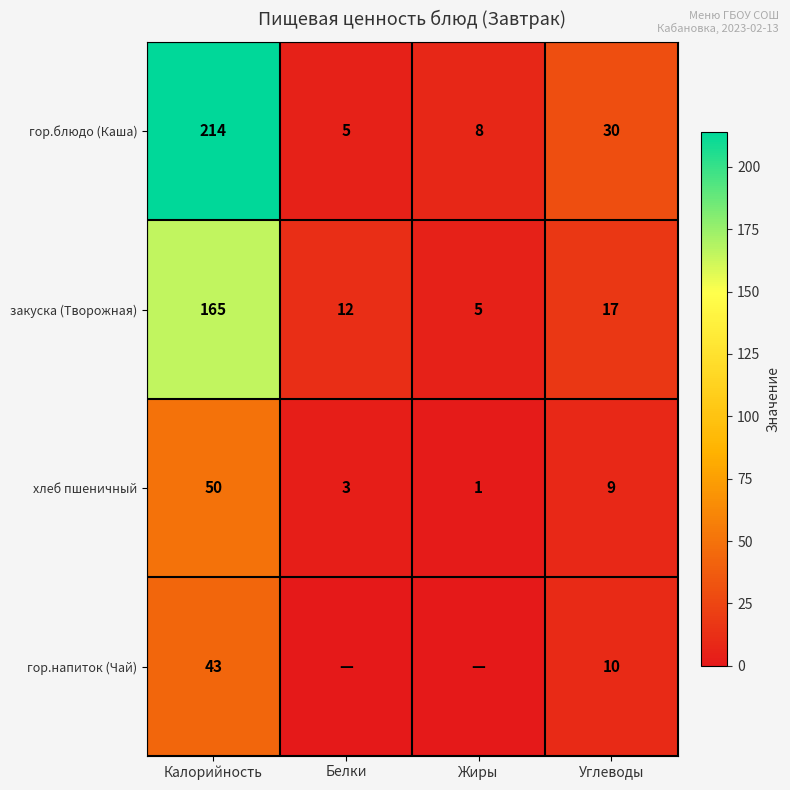

What is the difference between the second highest and second lowest values in the закуска (Творожная) series?

5